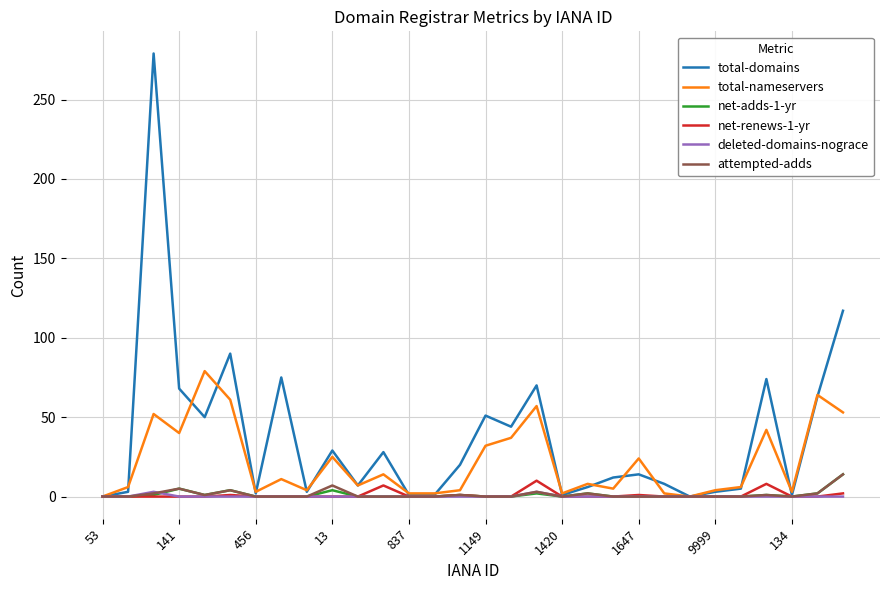

How many categories are shown in the chart?

30